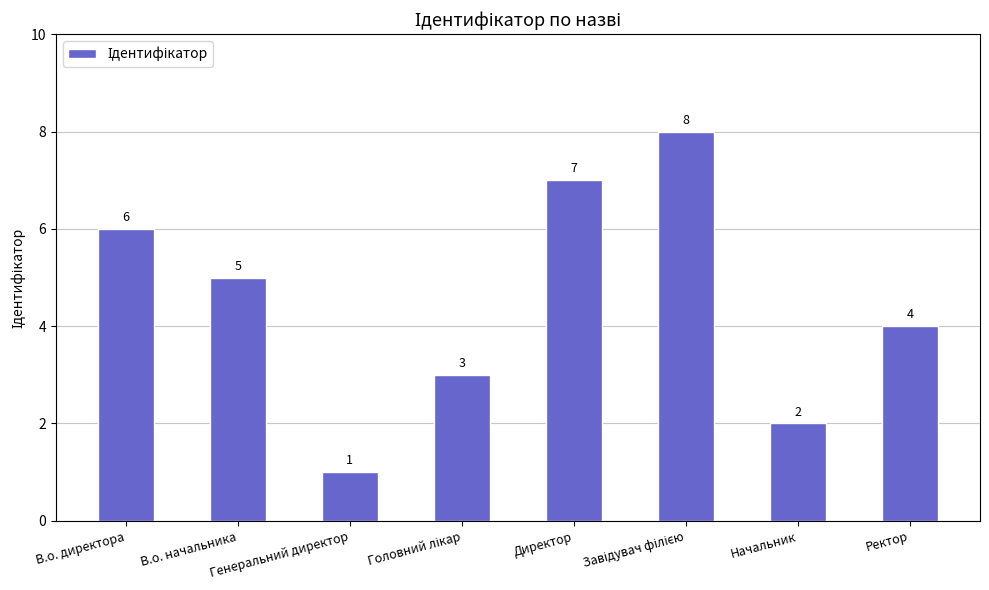

What is the greatest value displayed?

8